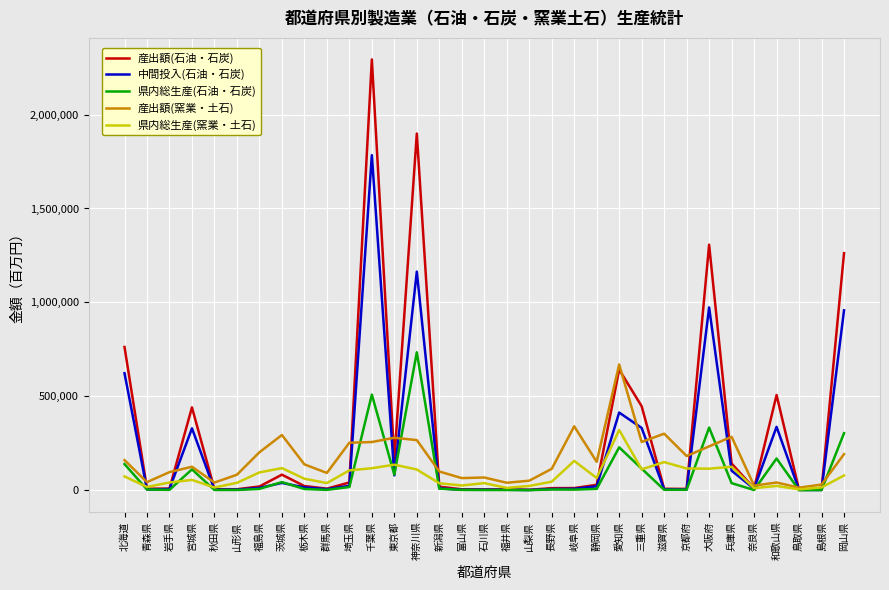

After their last crossing, which series has the higher values: 中間投入(石油・石炭) or 産出額(窯業・土石)?

中間投入(石油・石炭)